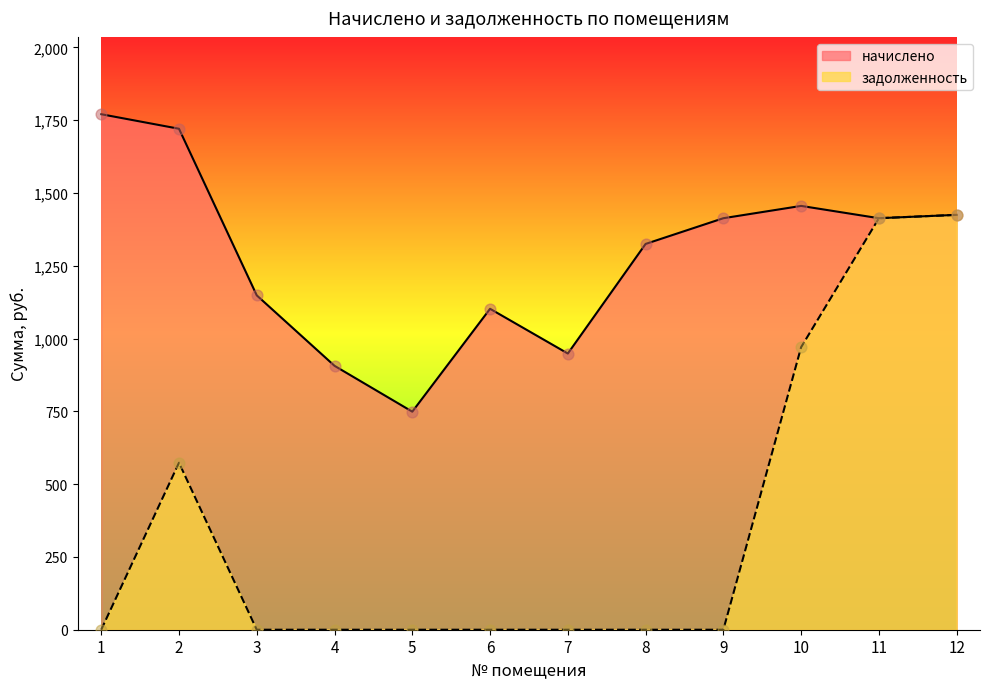

Which series has the largest total across all categories?

начислено